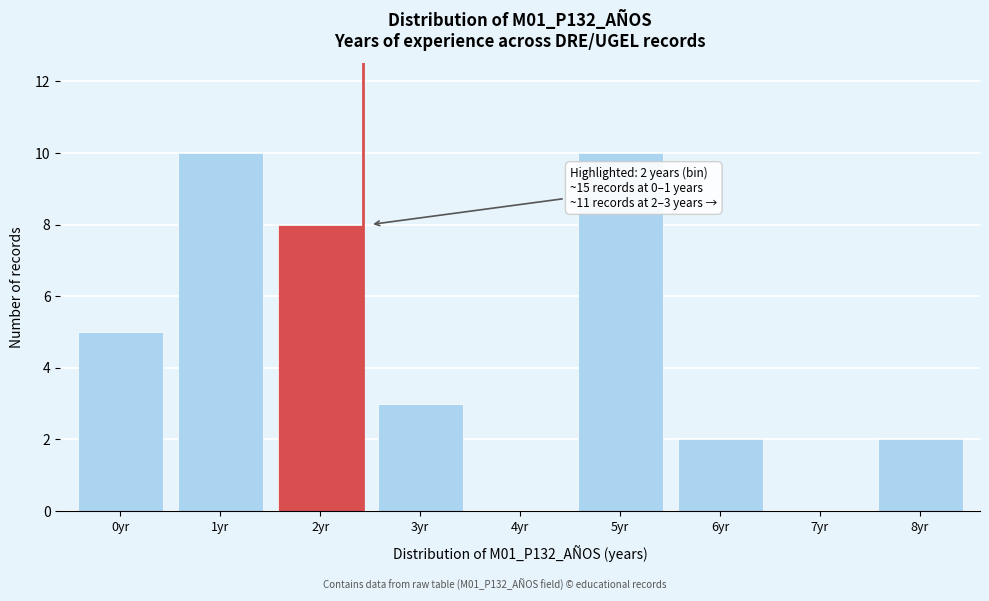

Reading left to right, what are all the values shown in this chart?

0yr=5	1yr=10	2yr=8	3yr=3	4yr=0	5yr=10	6yr=2	7yr=0	8yr=2